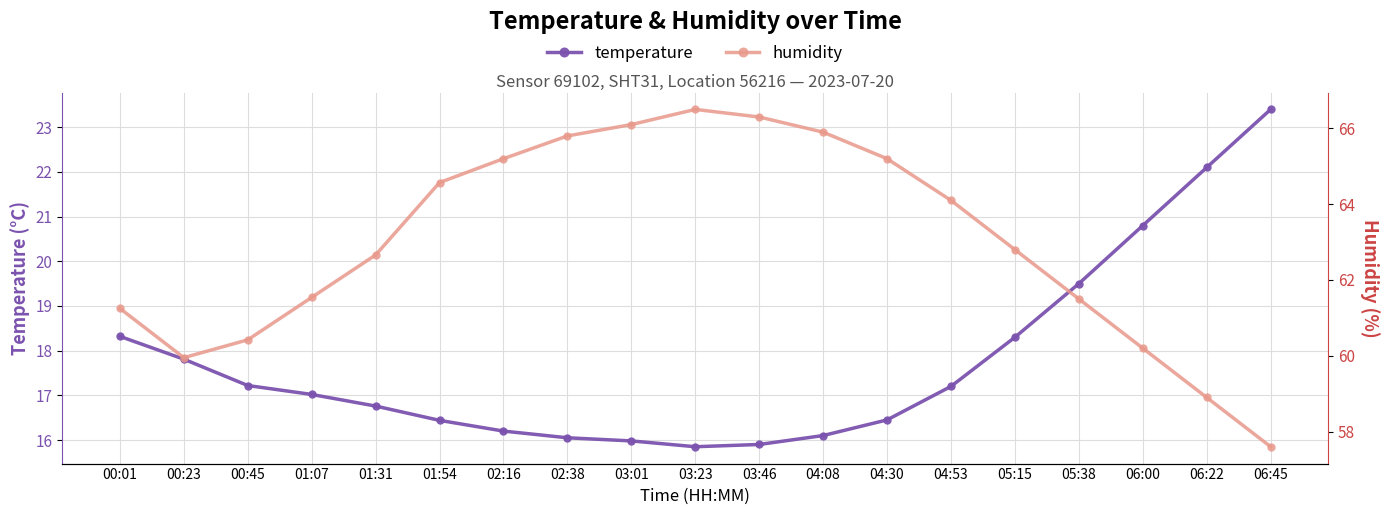

At which label is humidity closest to 62?

01:07